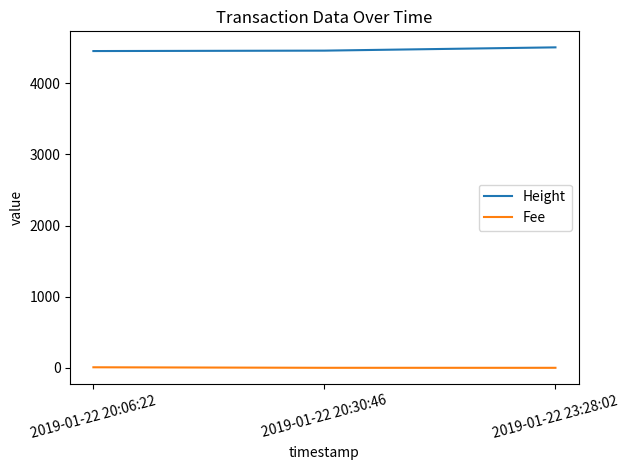

Rank the series by their maximum value, from highest to lowest.

Height, Fee